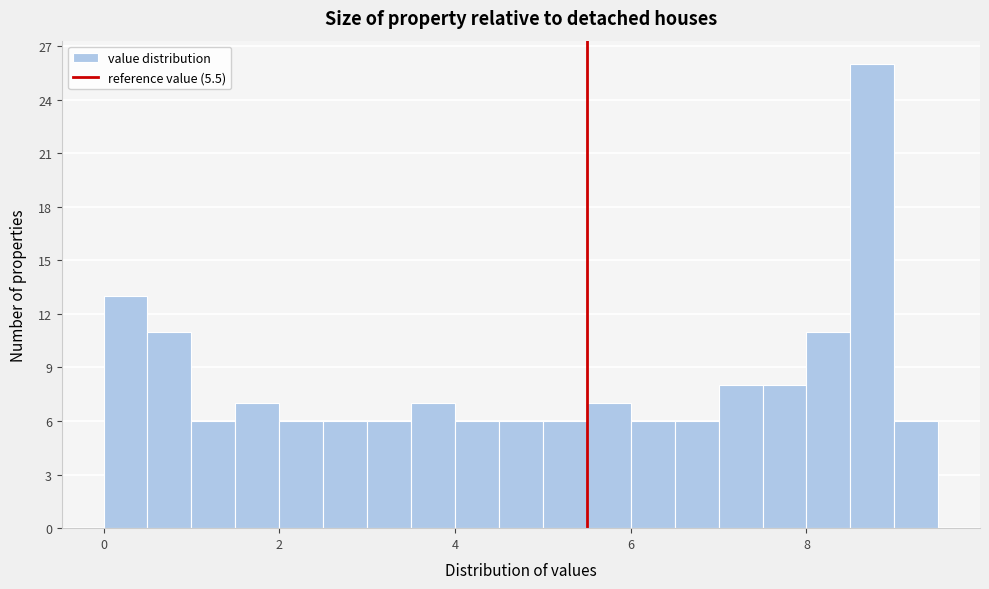

Read against the x-axis, roughly where is the centre of the tallest bar?

8.8